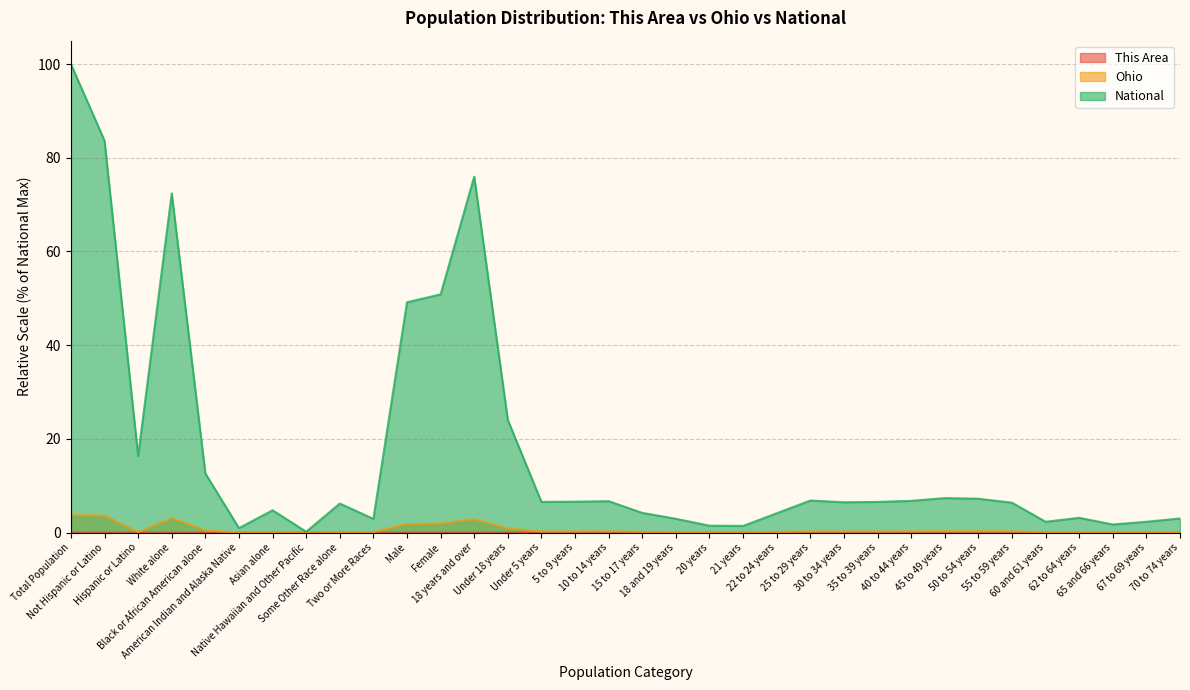

At which label does Ohio reach its peak?

Total Population